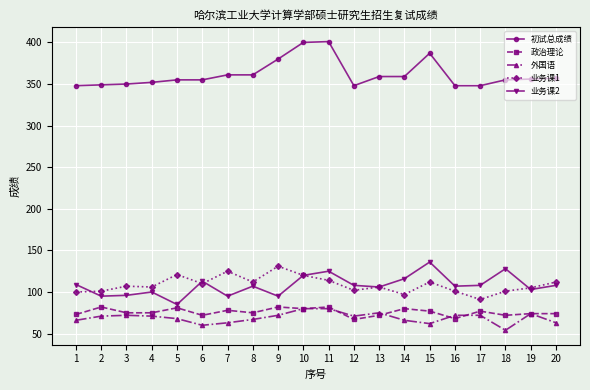

Which series has the largest total across all categories?

初试总成绩